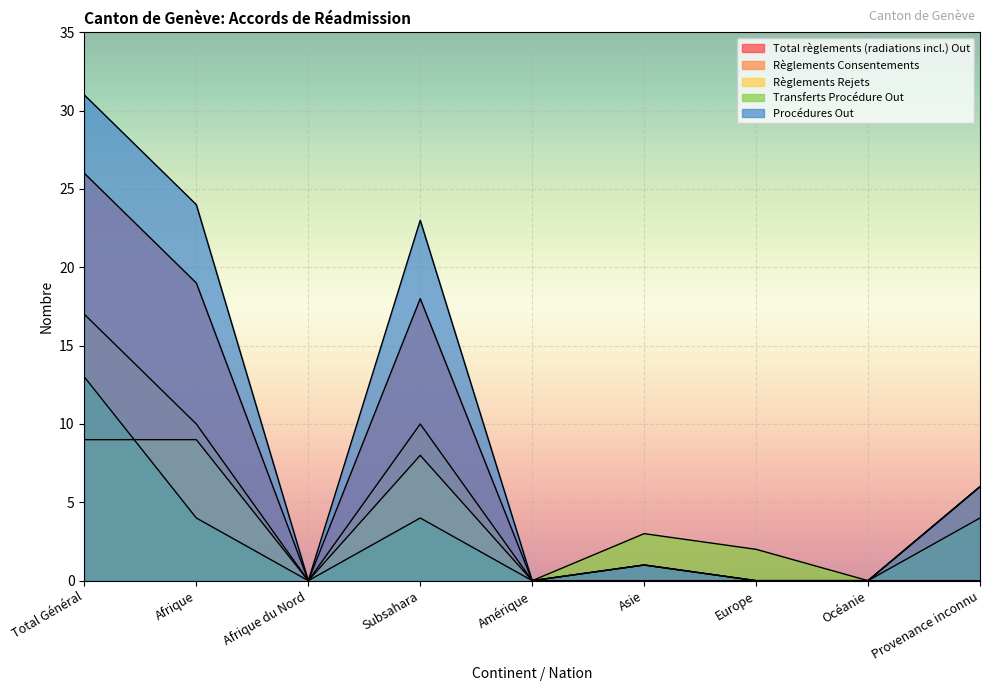

At which category does Total règlements (radiations incl.) Out reach its first local peak?

Subsahara